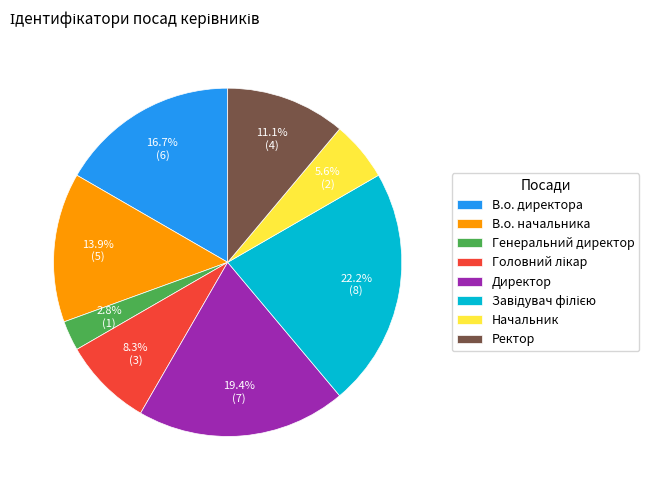

What portion of the pie excludes В.о. начальника?

86.1%